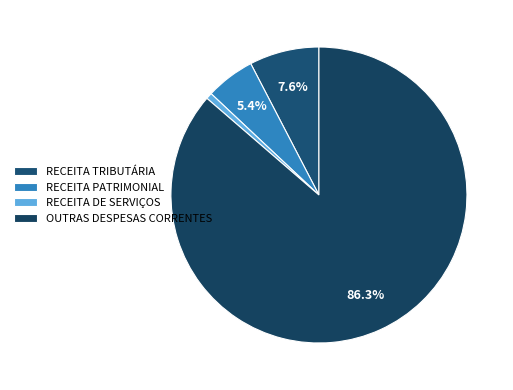

Which slice is the largest?

OUTRAS DESPESAS CORRENTES